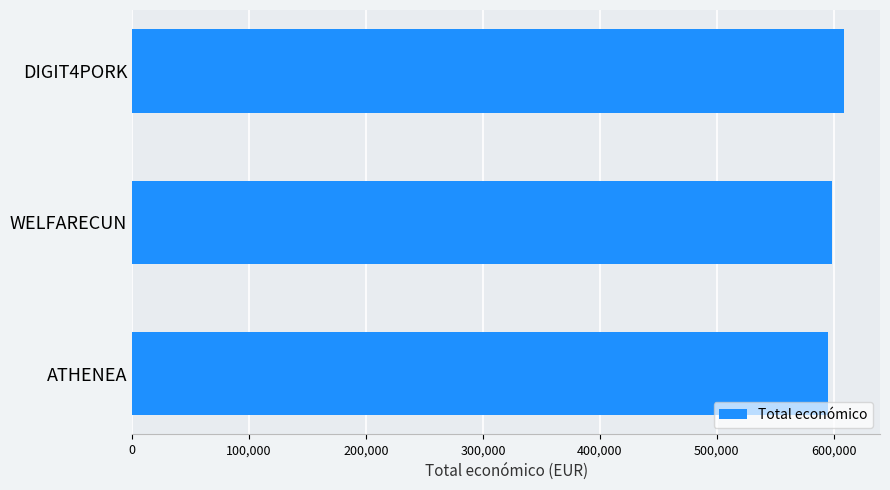

What is the sum of the values at DIGIT4PORK and WELFARECUN?

1208115